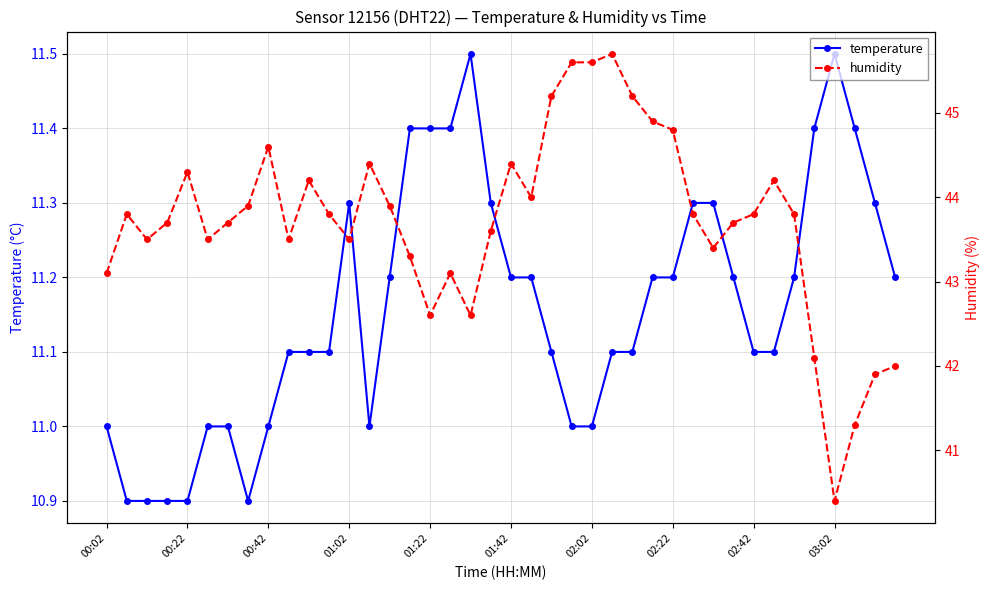

Is the value of humidity at 11 greater than the value of temperature at 10?

Yes